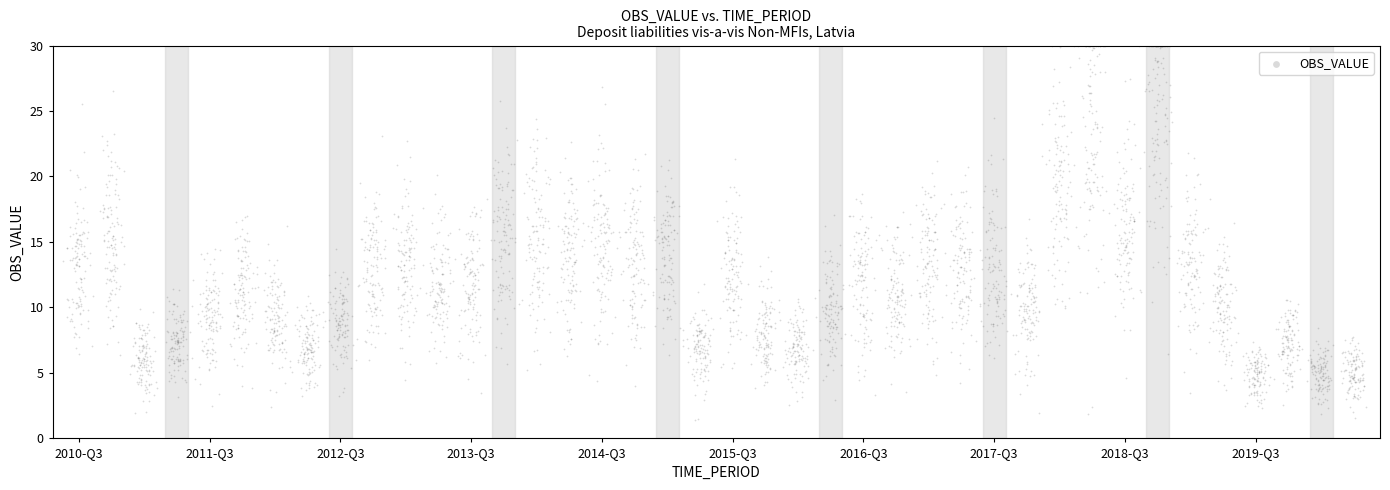

What is the range of Y values (max minus min)?

28.6